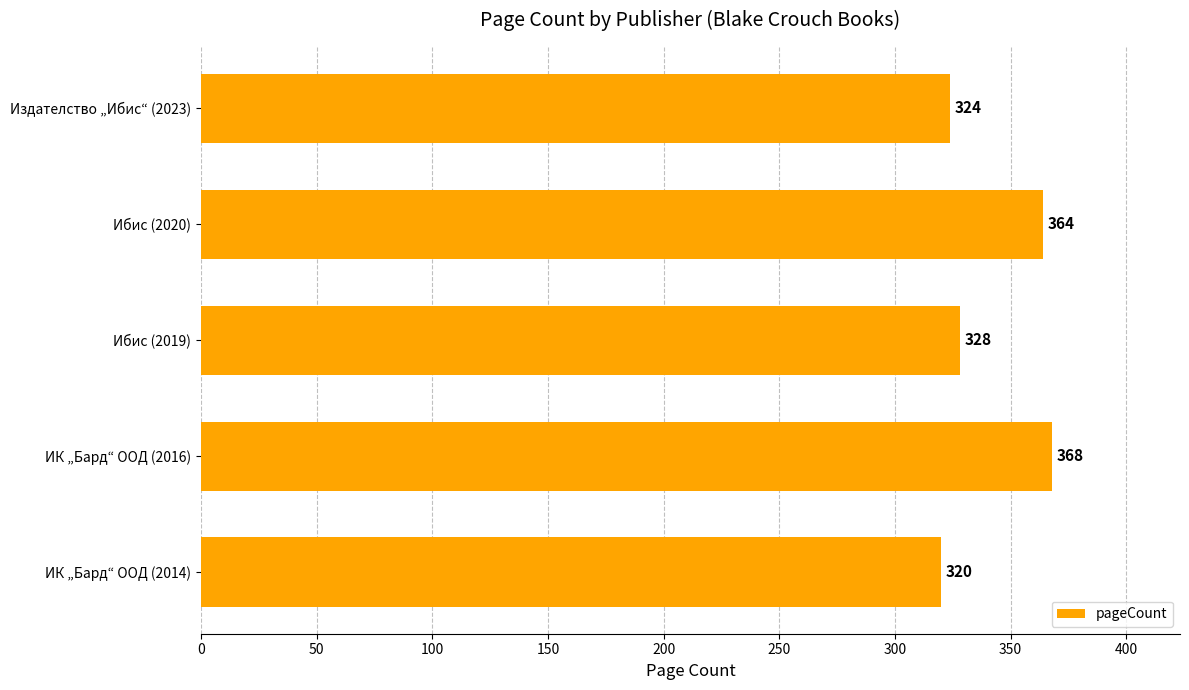

Reading top to bottom, what are all the values shown in this chart?

Издателство „Ибис“ (2023)=324	Ибис (2020)=364	Ибис (2019)=328	ИК „Бард“ ООД (2016)=368	ИК „Бард“ ООД (2014)=320